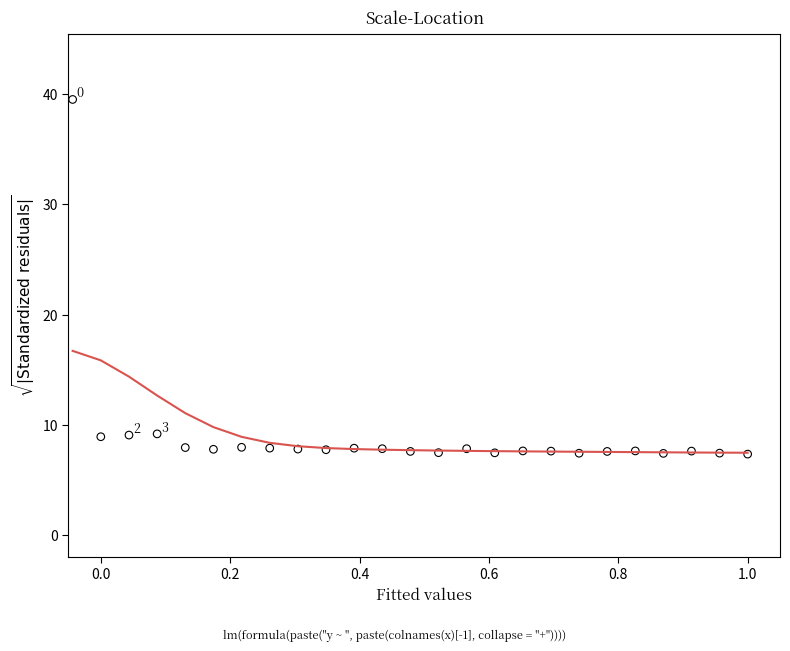

How many points are shown in the scatter plot?

25